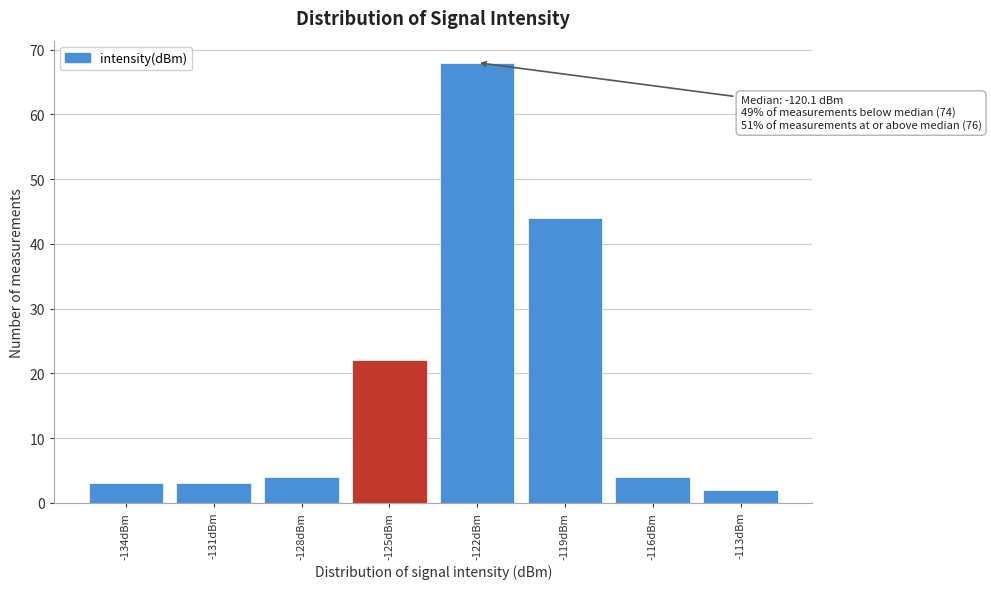

Reading left to right, transcribe all the data shown in this chart.

-134dBm=3	-131dBm=3	-128dBm=4	-125dBm=22	-122dBm=68	-119dBm=44	-116dBm=4	-113dBm=2